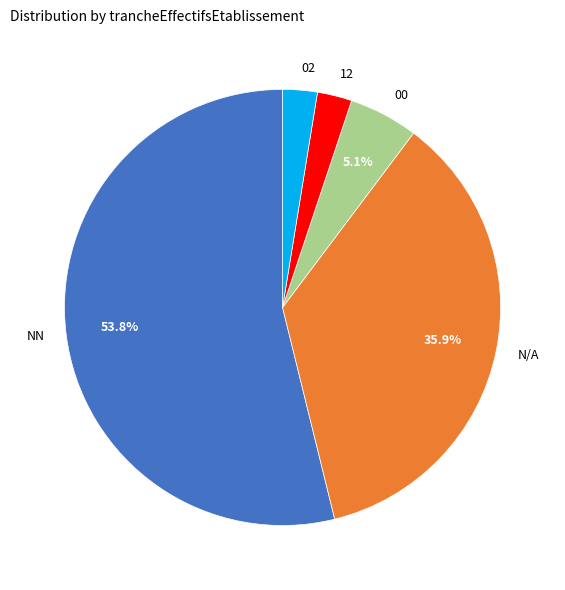

How many slices are in this pie chart?

5